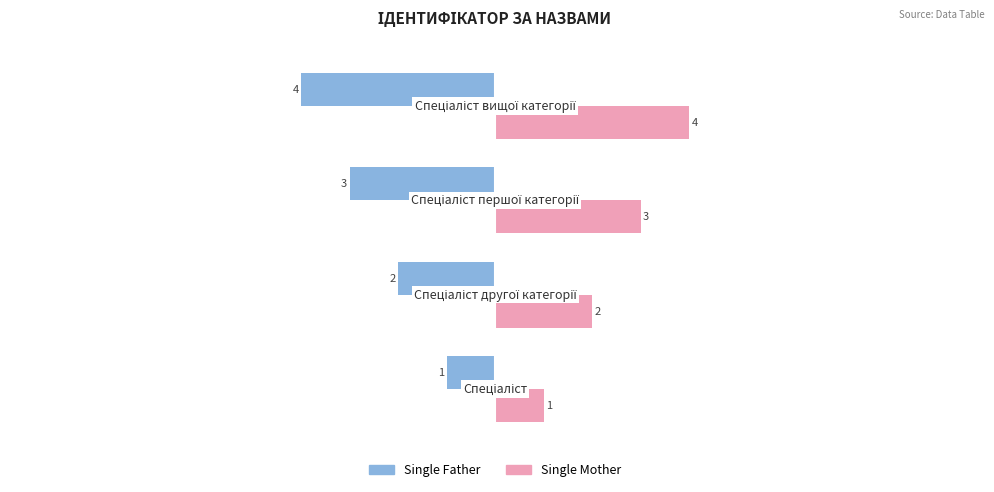

What is the sum of all Single Father values?

-10